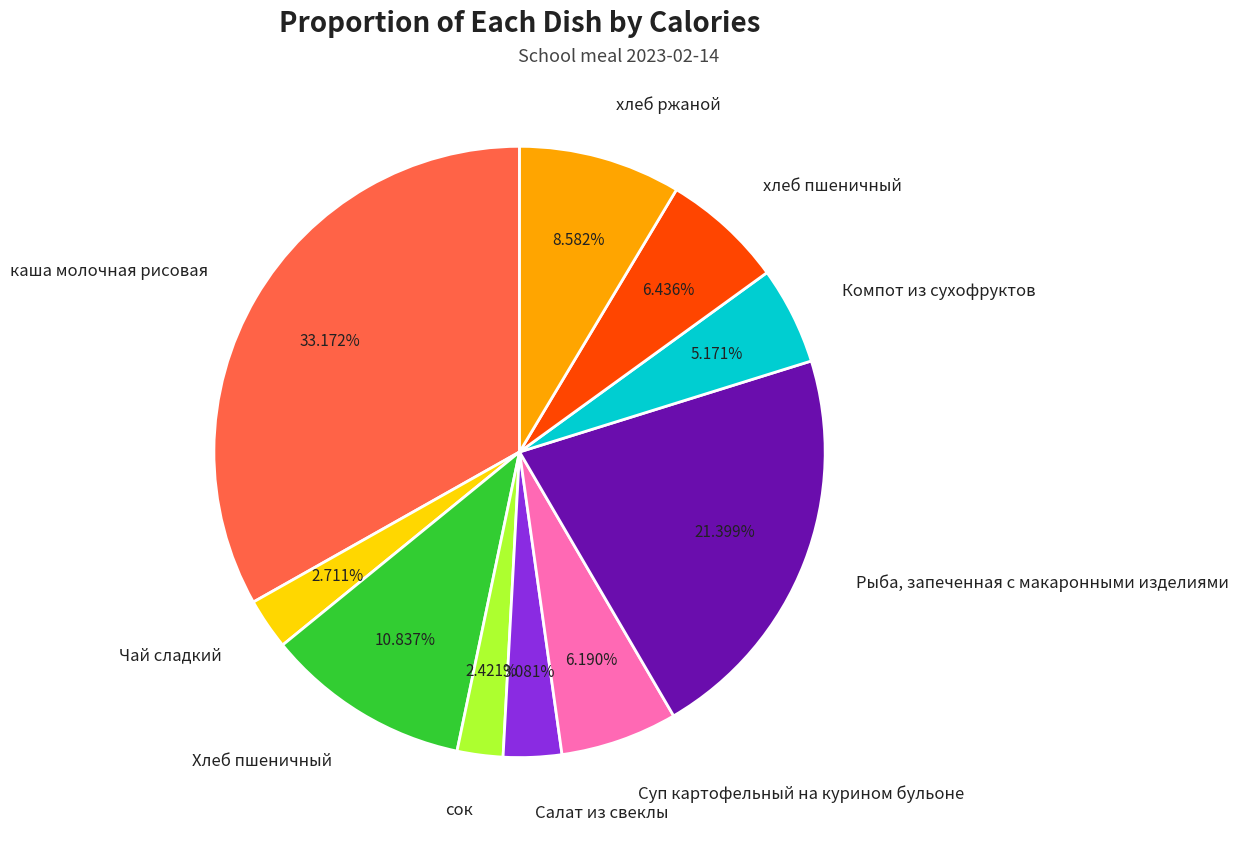

The хлеб ржаной slice represents 9% of the pie. True or false?

True